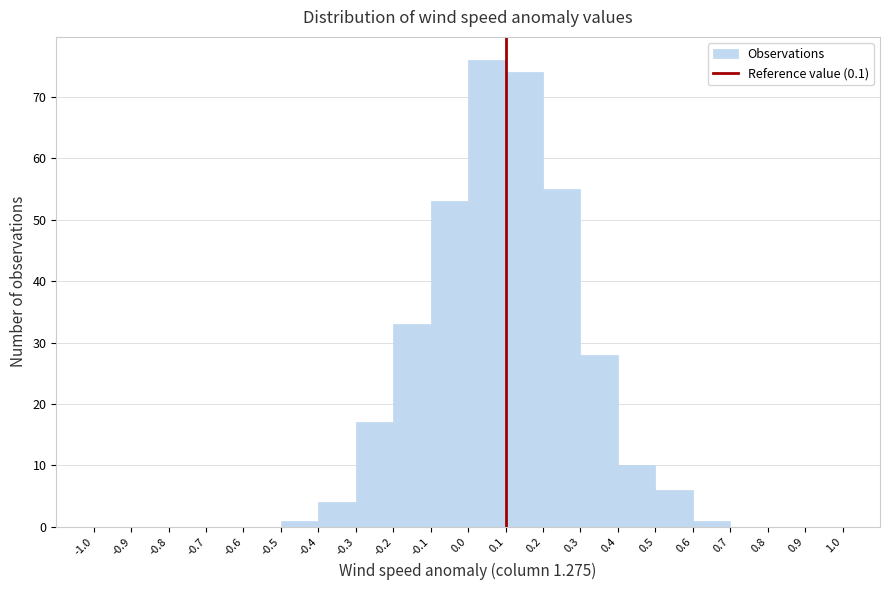

How tall is the bar that spans -0.4 to -0.3 on the x-axis? The values are not printed on the chart, so give them approximately, as read against the axis.

4